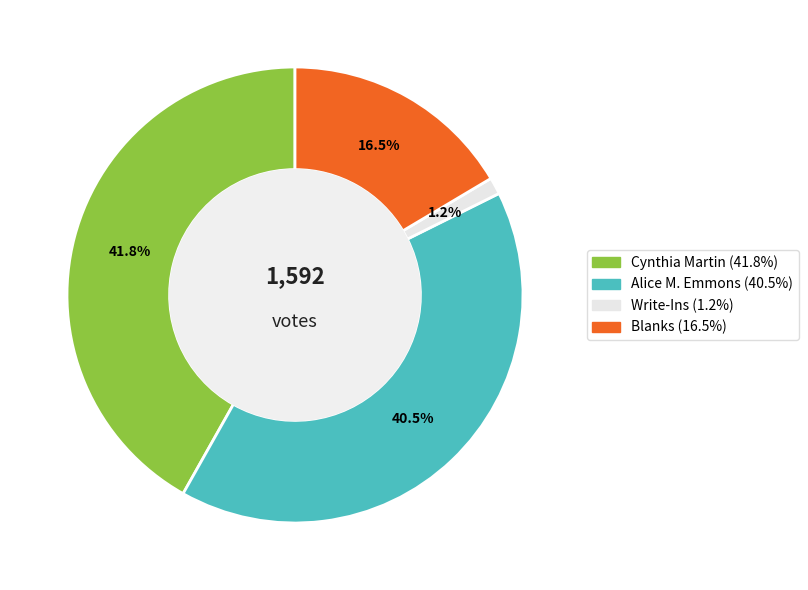

Which category has the biggest portion of the pie?

Cynthia Martin